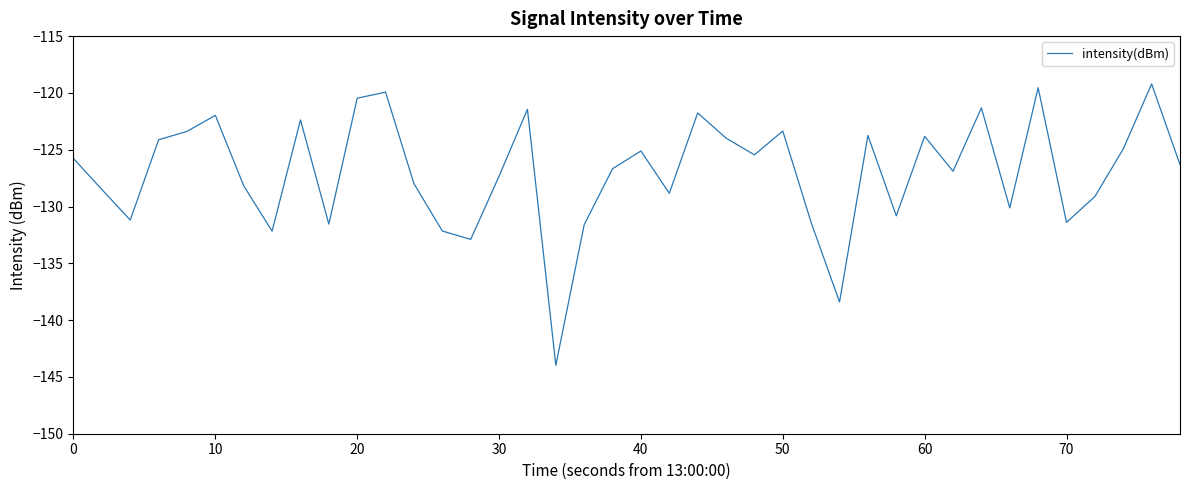

What is the difference between the maximum and minimum values?

24.8